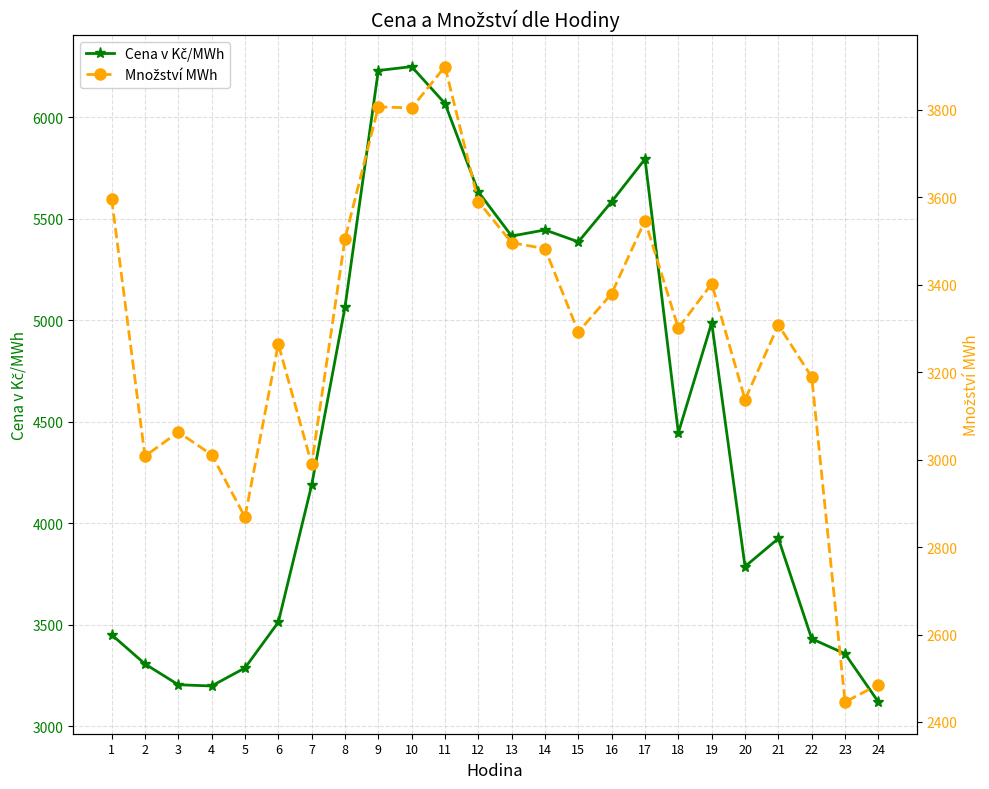

Is it true that Cena v Kč/MWh equals 4819.1 at 4?

False